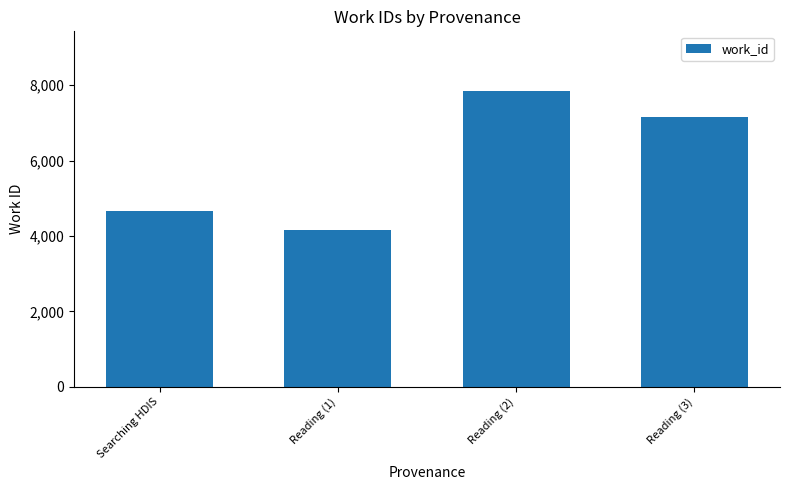

What is the average value?

5964